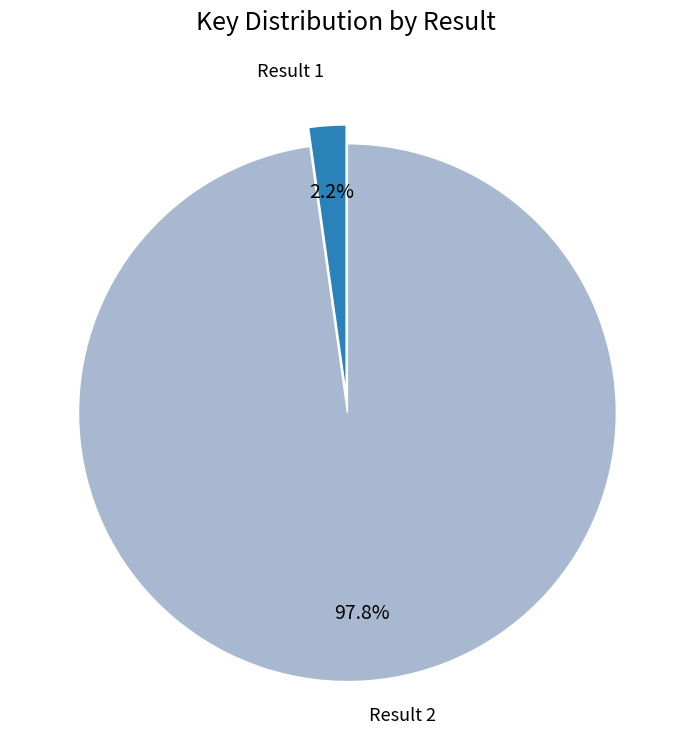

What is the smallest slice in the pie chart?

Result 1